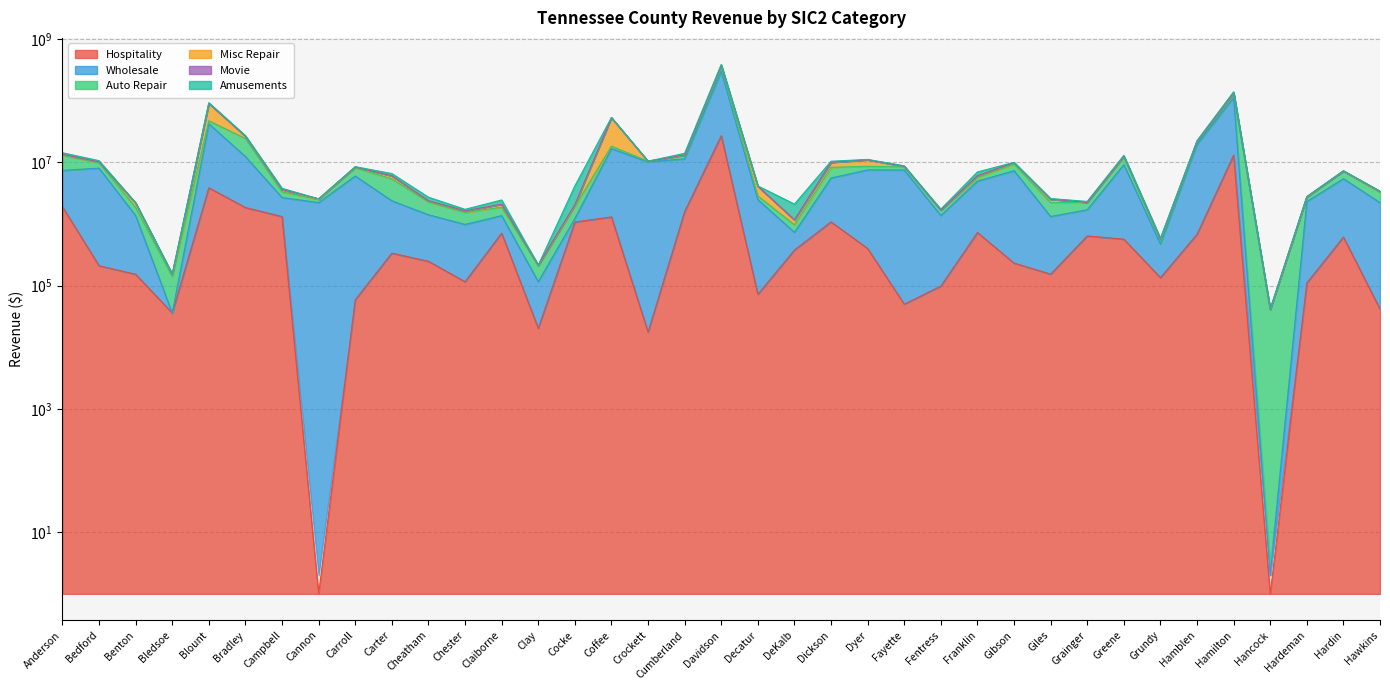

What is the value of the Wholesale point at the 24th from the left?

7535247